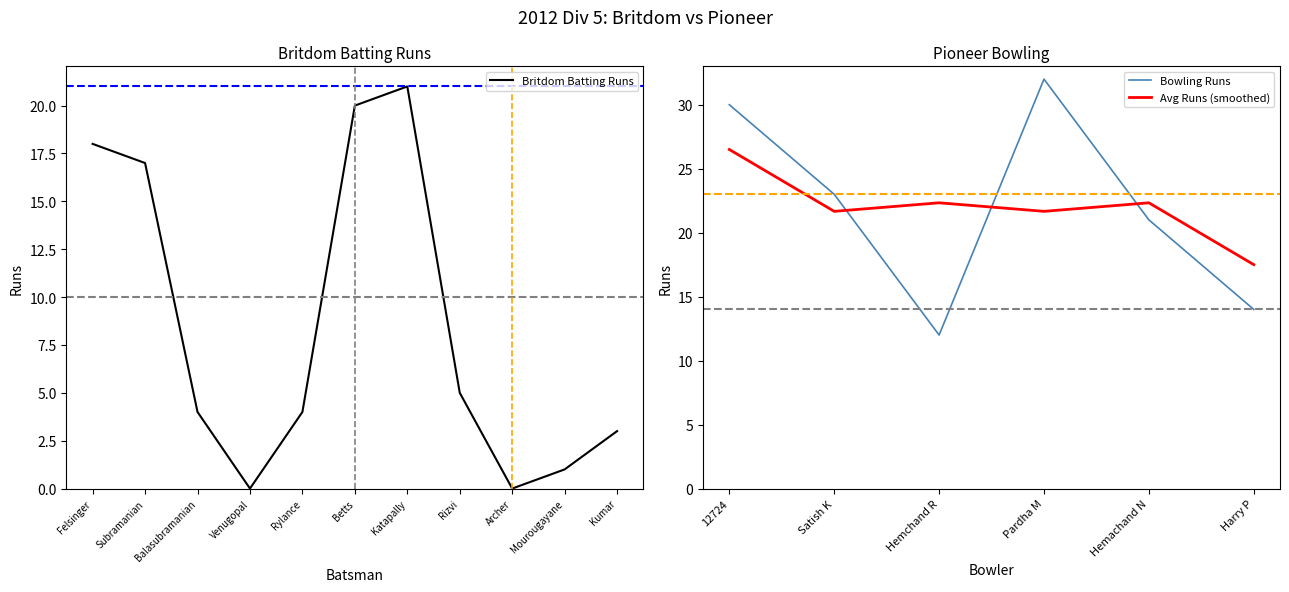

What is the maximum value for Britdom Batting Runs?

21